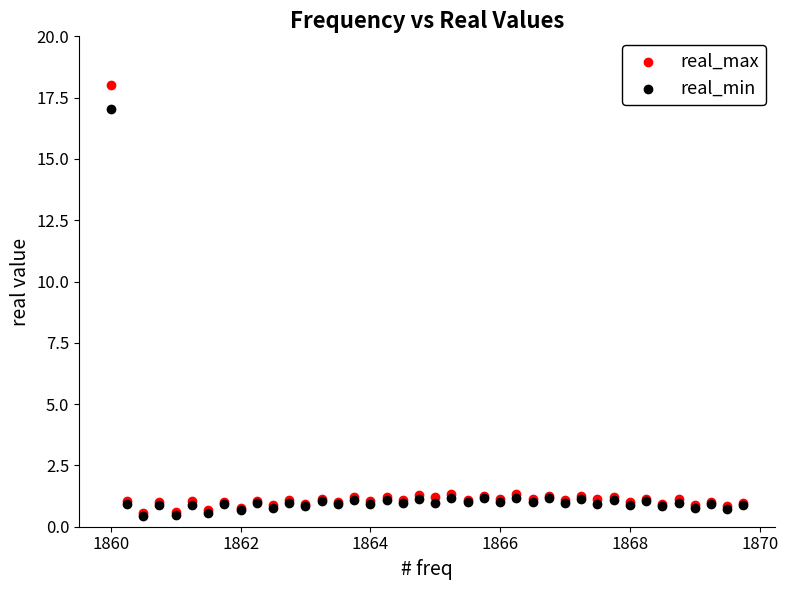

What are all the series names shown in the legend?

real_max, real_min